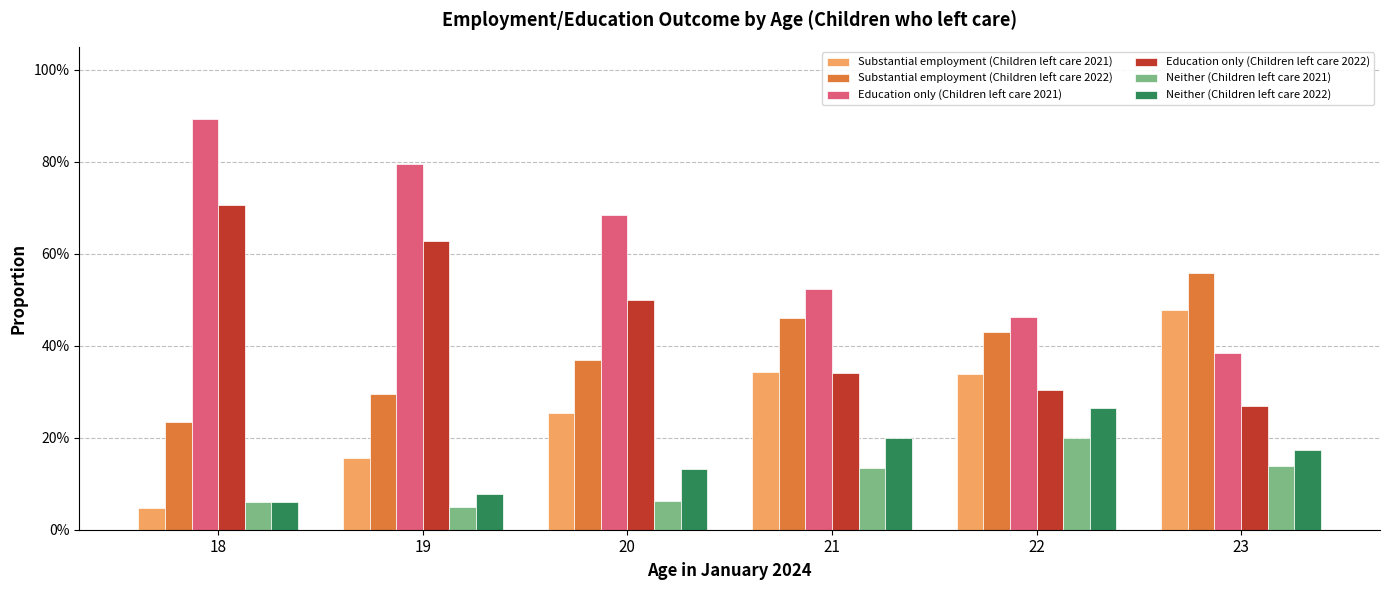

Does the chart contain stacked bars?

No